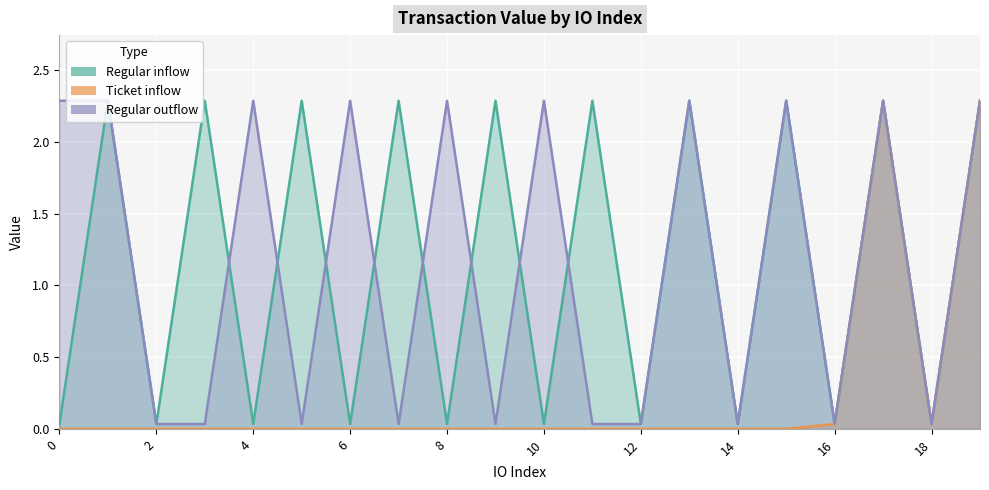

Is it true that Regular_inflow equals 0.0 at 12?

False